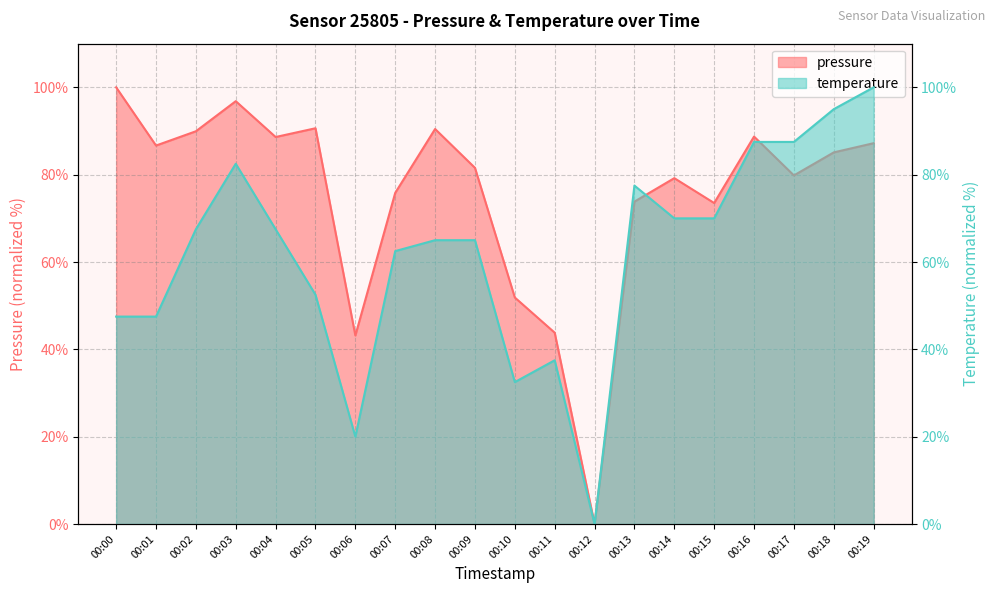

The value of pressure at 00:16 is 143.1. True or false?

False